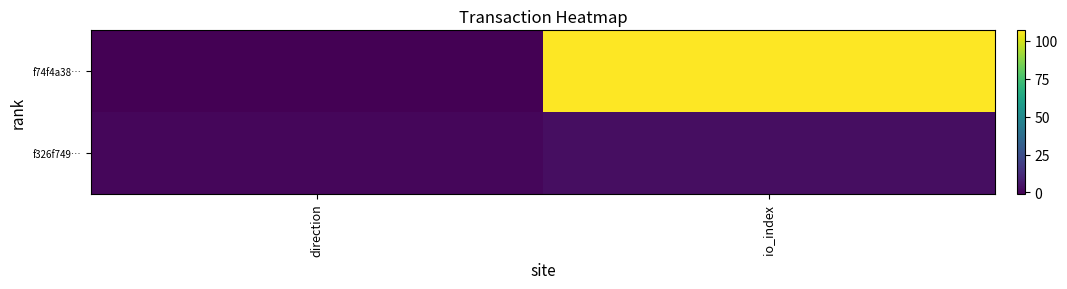

Count the number of categories in the chart.

2